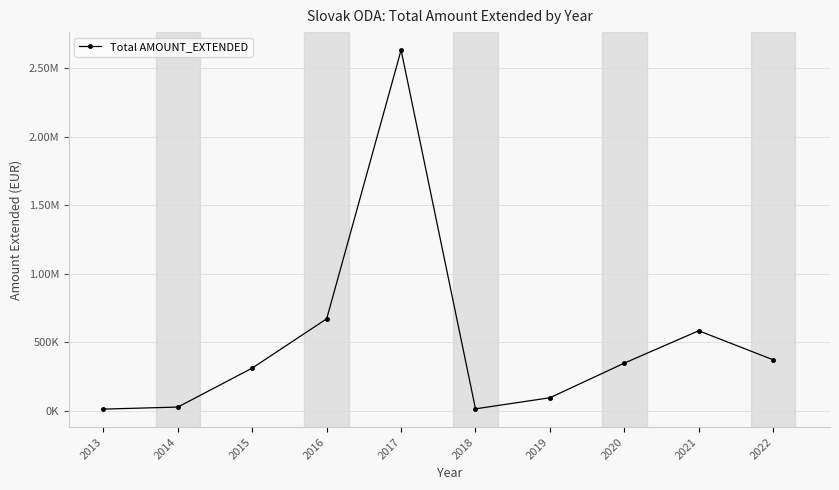

What is the value of the 7th point from the left?

93448